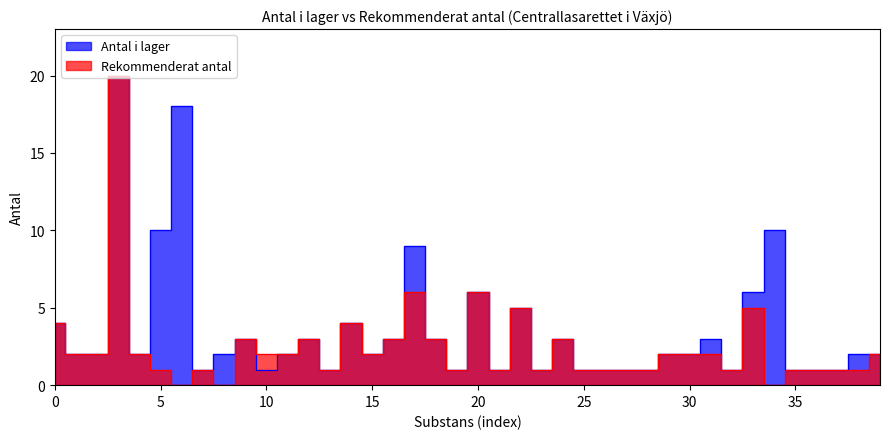

True or false: Rekommenderat antal has a value of 2 at 32.

False